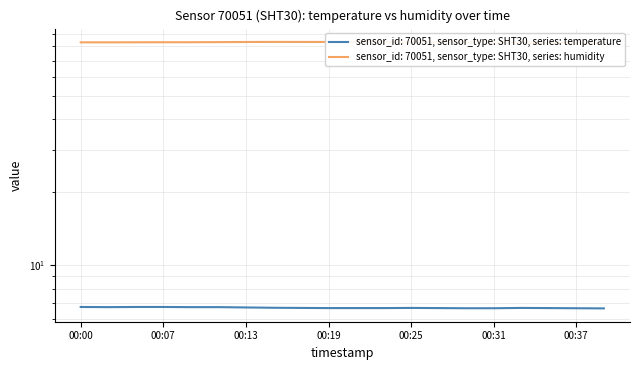

What is the sum of the humidity values at 2024-02-21T00:17:29 and 2024-02-21T00:23:34?

166.8